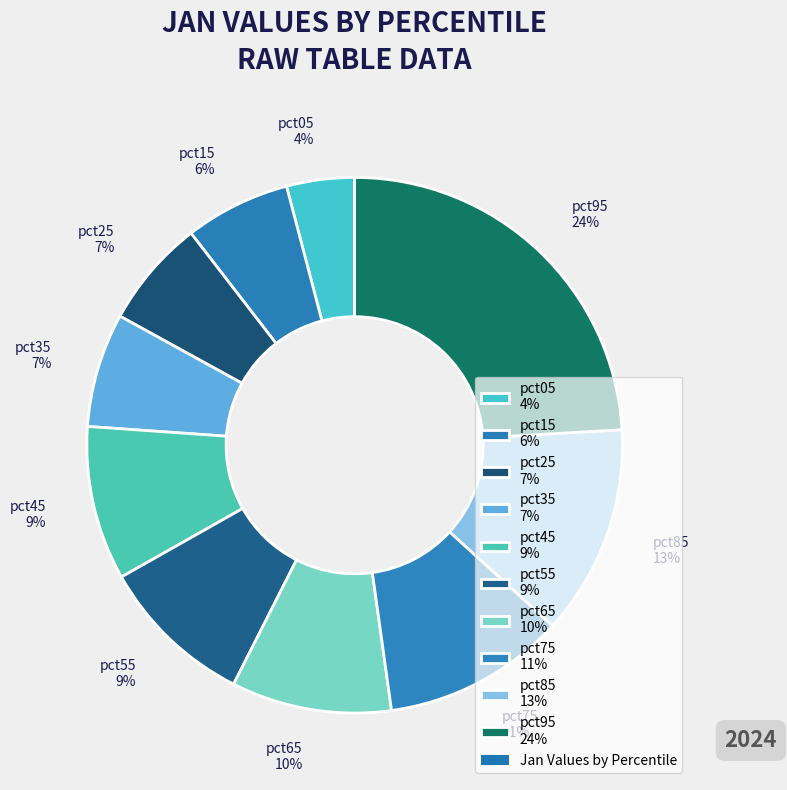

To the nearest percent, what portion does pct05 represent?

4%